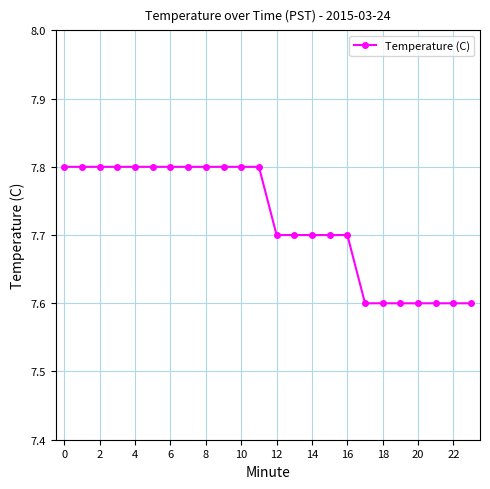

What is the value of the 10th point from the left?

7.8